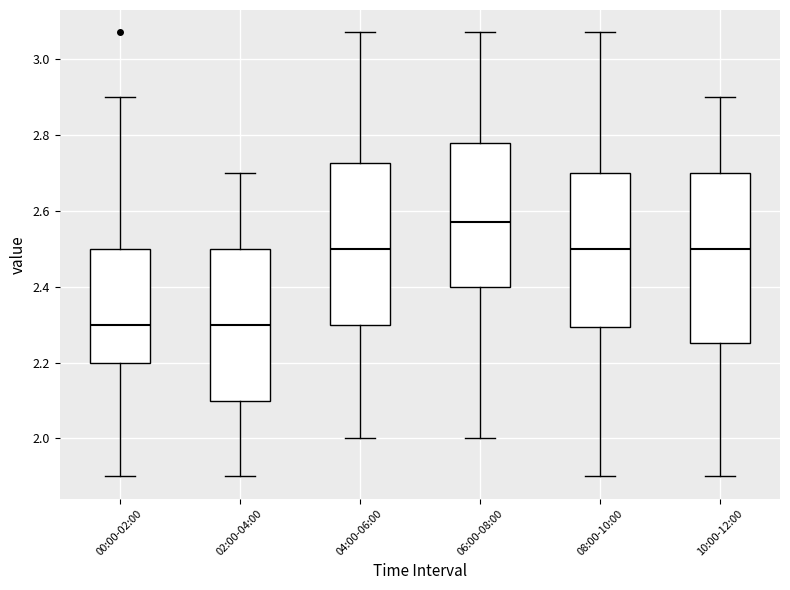

Where does the median line of the box for 08:00-10:00 sit on the y-axis? The values are not printed on the chart, so give them approximately, as read against the axis.

2.50